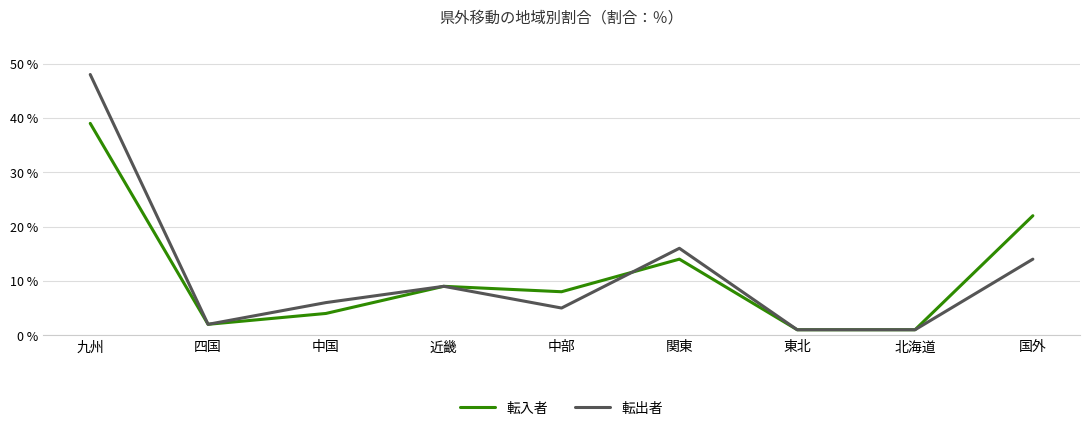

What is the spread (max minus min) of values at 九州?

9